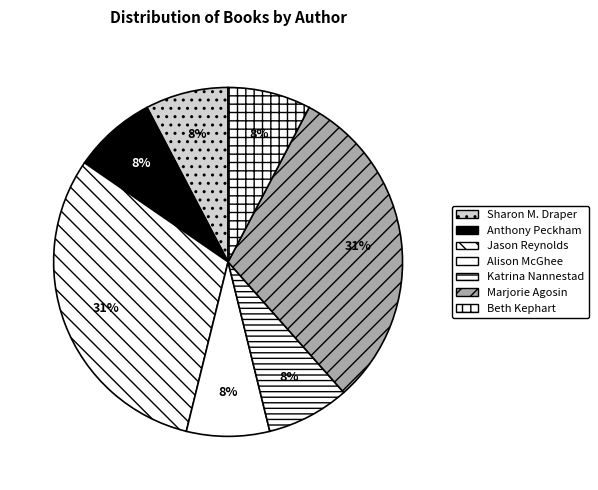

Count the number of slices in the pie.

7